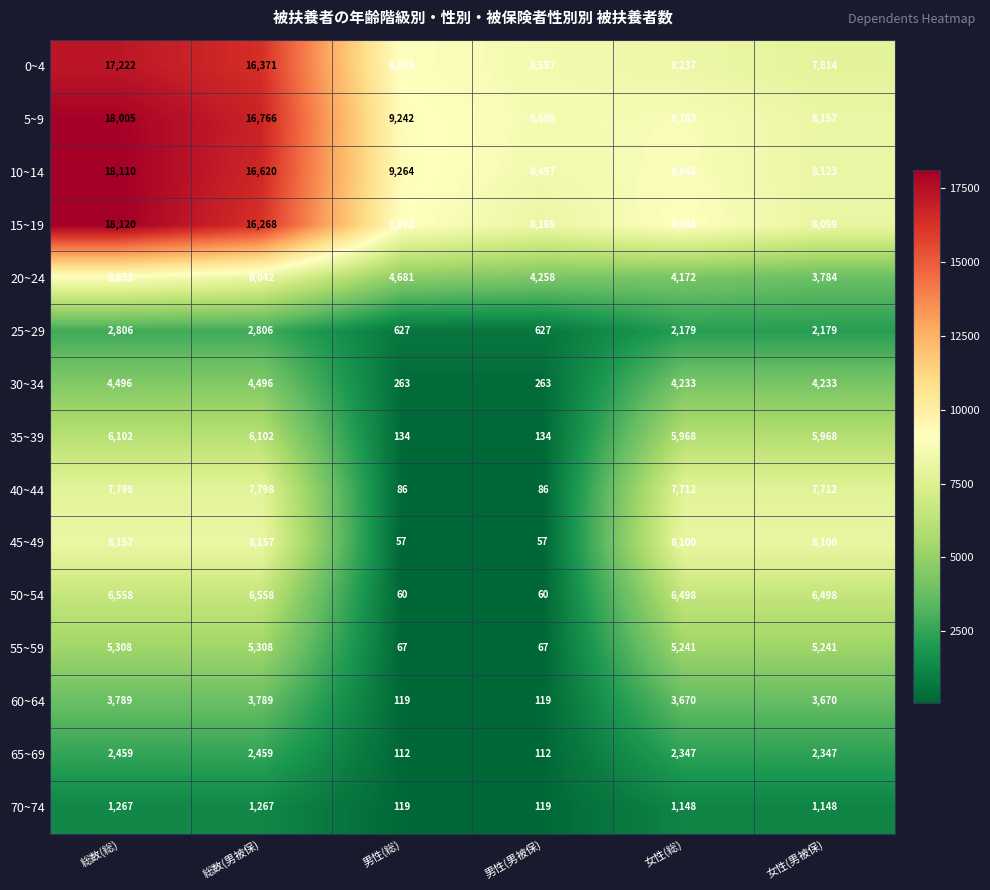

True or false: 25~29 has a value of 3690 at 女性(男被保).

False